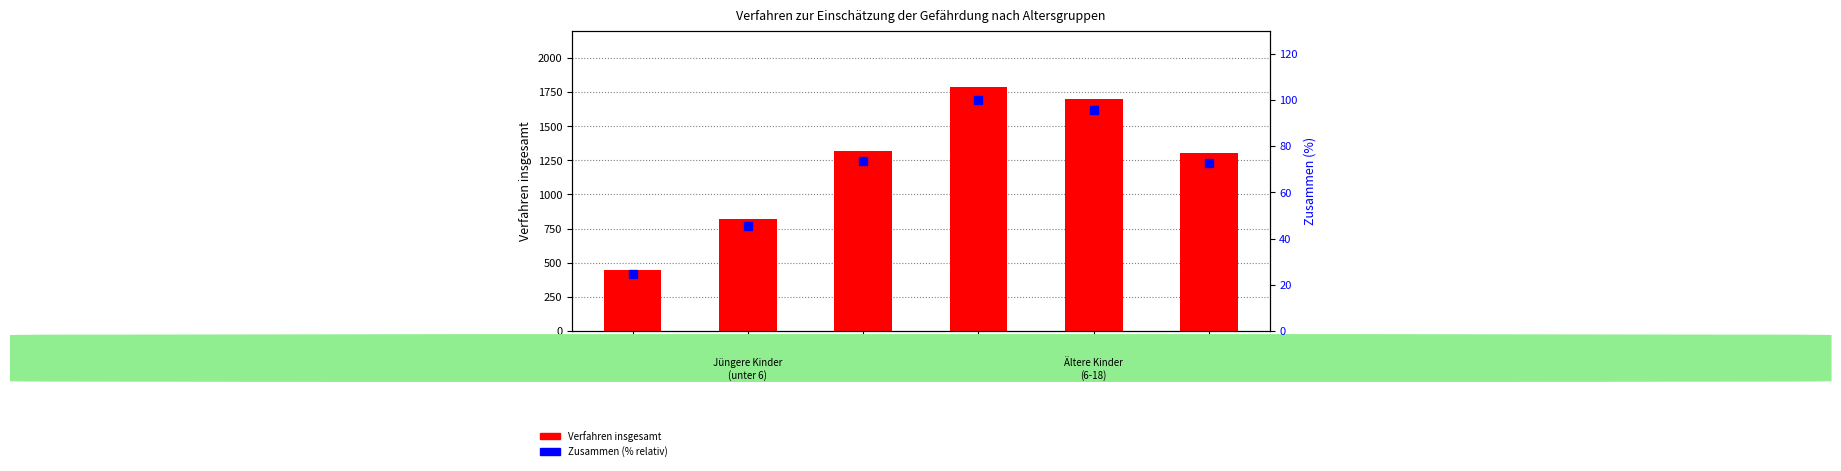

What is the label of the 2nd bar from the right?

10-14